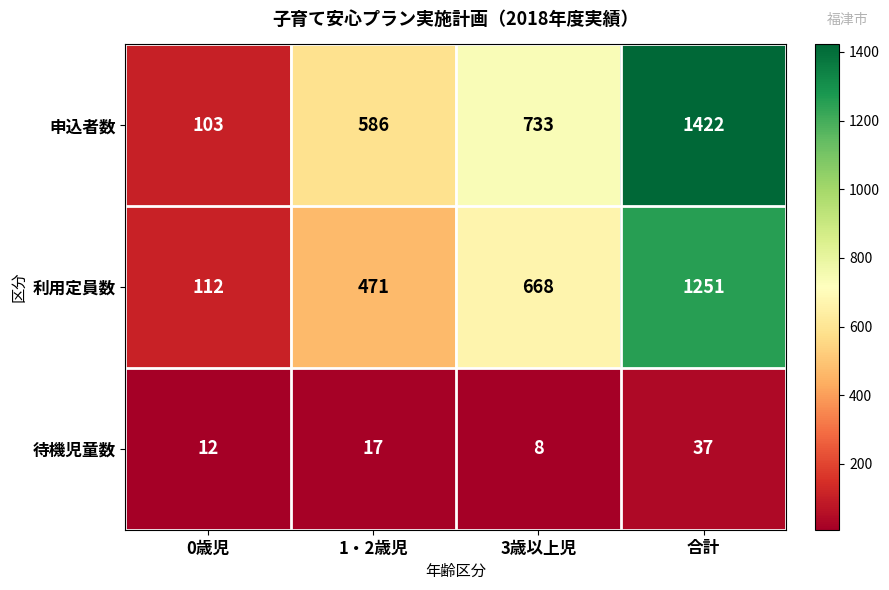

Is it true that 申込者数 equals 163 at 1・2歳児?

False